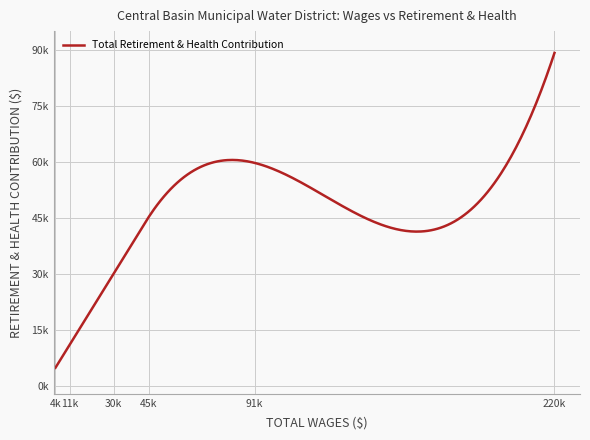

At which label is the value closest to 47060?

45209.0